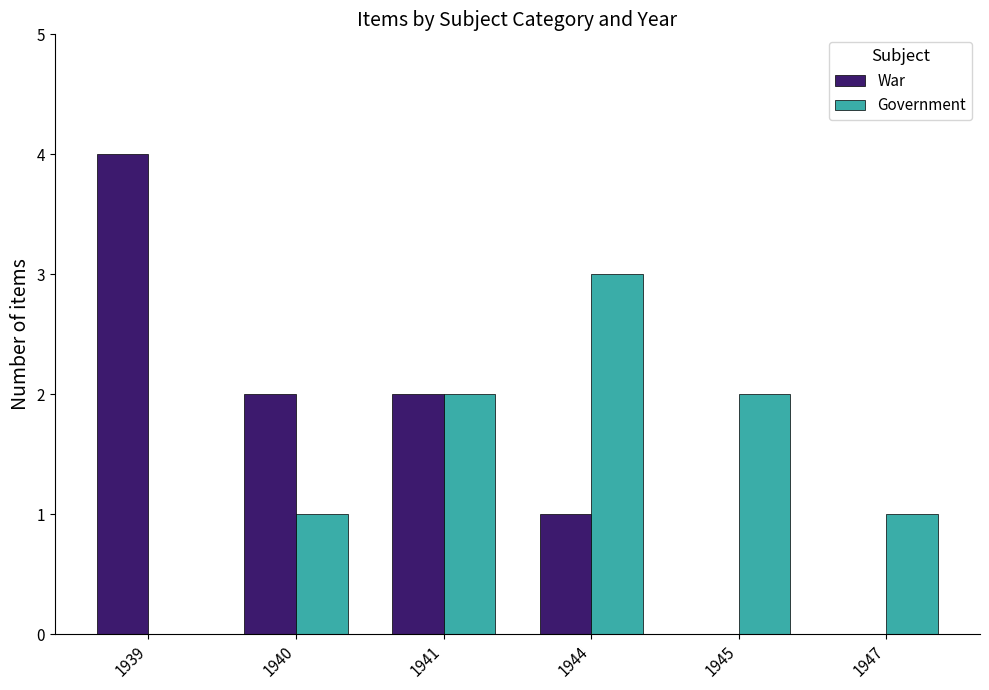

What is the total value across all series at 1940?

3